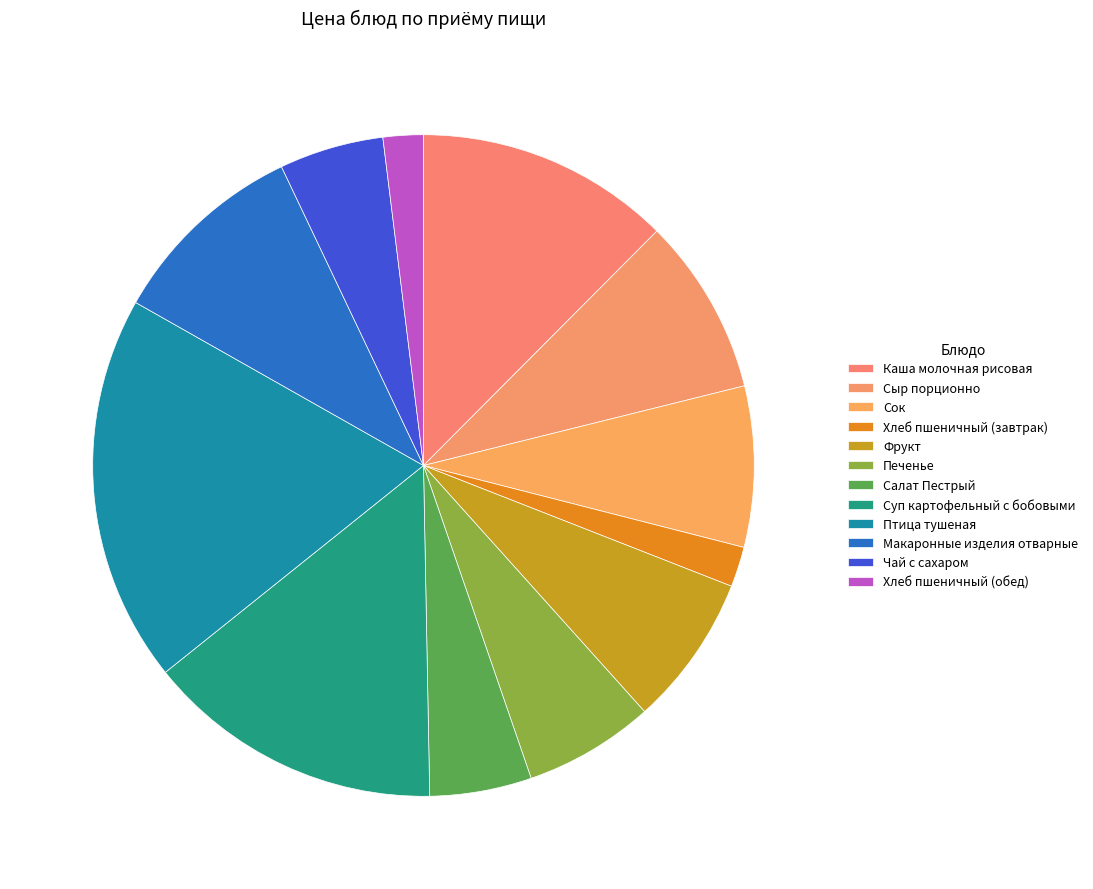

How many slices are in this pie chart?

12